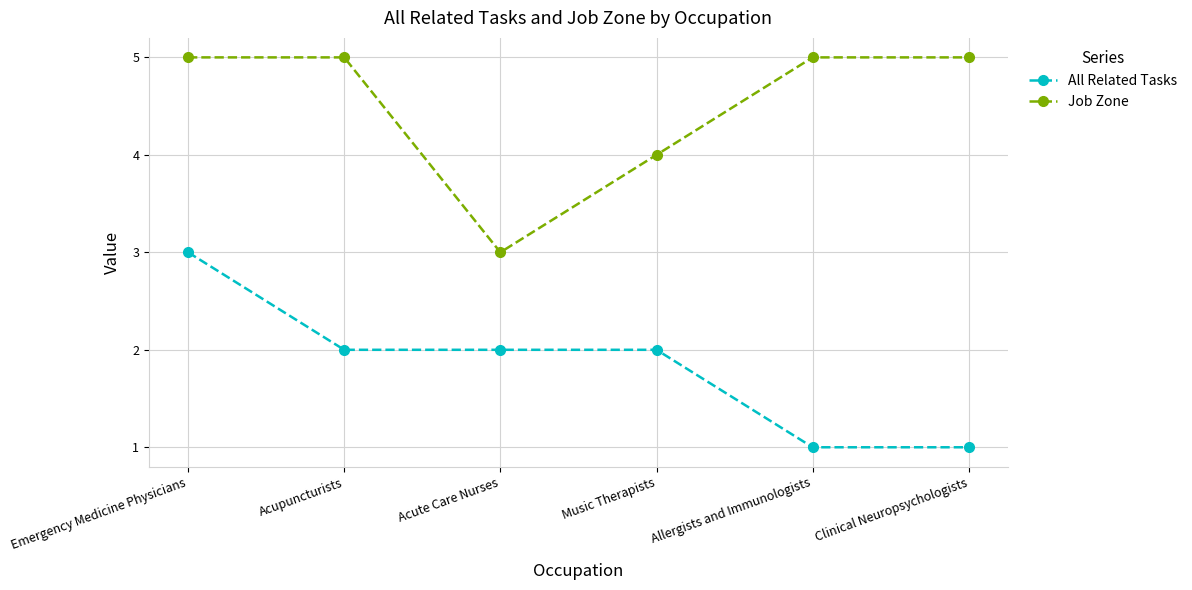

Which series has the largest total across all categories?

Job Zone